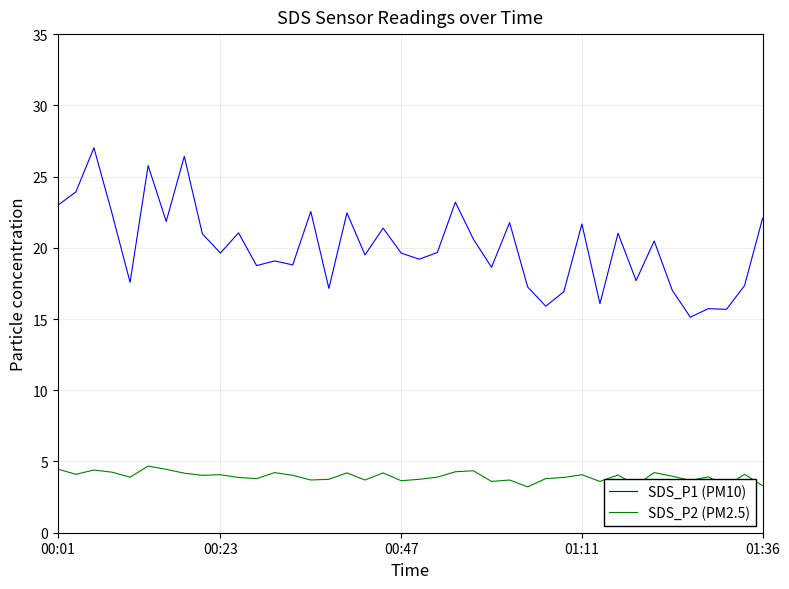

True or false: SDS_P1 (PM10) and SDS_P2 (PM2.5) cross at least once.

False